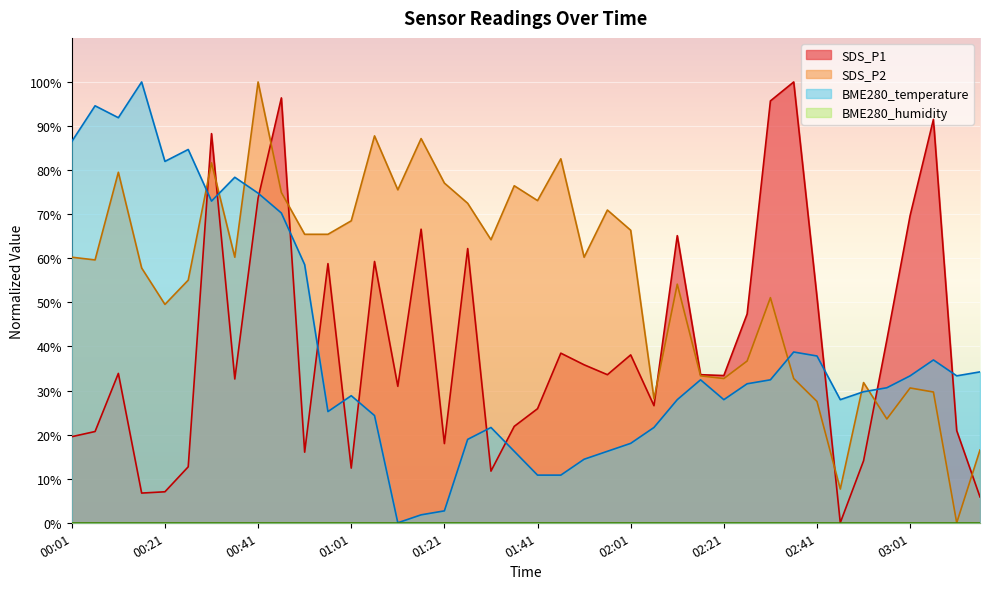

What is the label of the 18th point from the left?

01:26